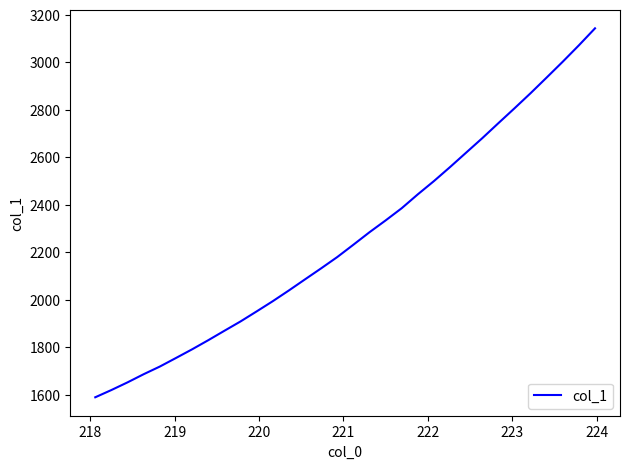

What is the greatest value displayed?

3143.7